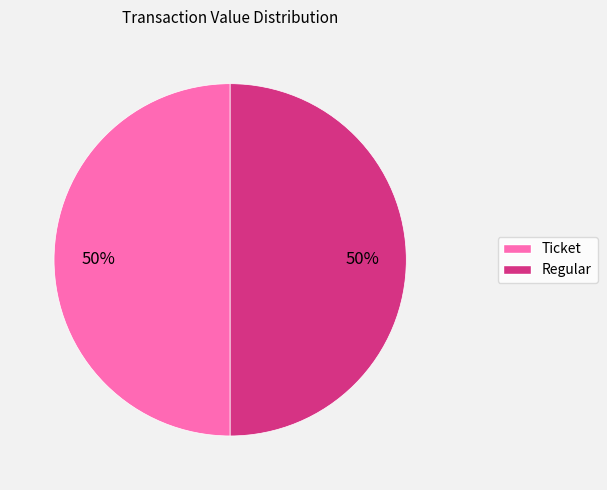

To the nearest percent, what is the average slice percentage?

50%